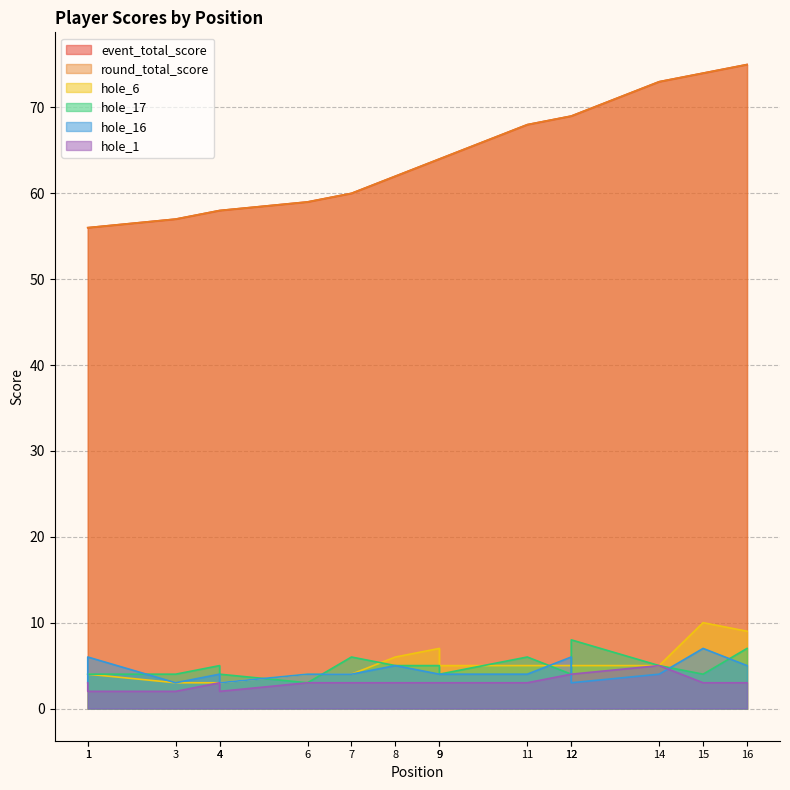

What is the total value across all series at 9?

147